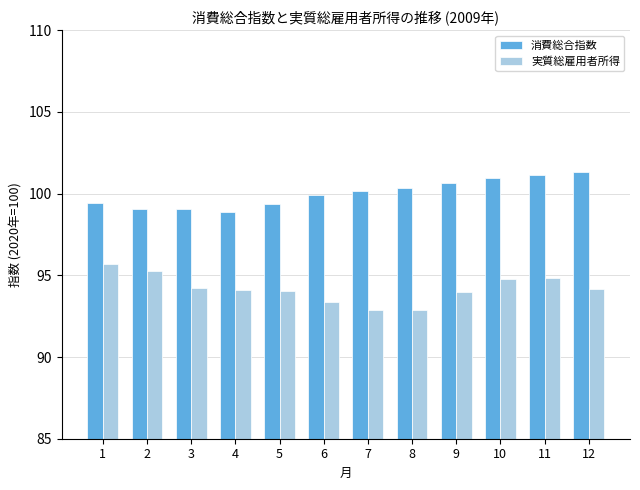

What is the difference between the highest and lowest values at 7?

7.3